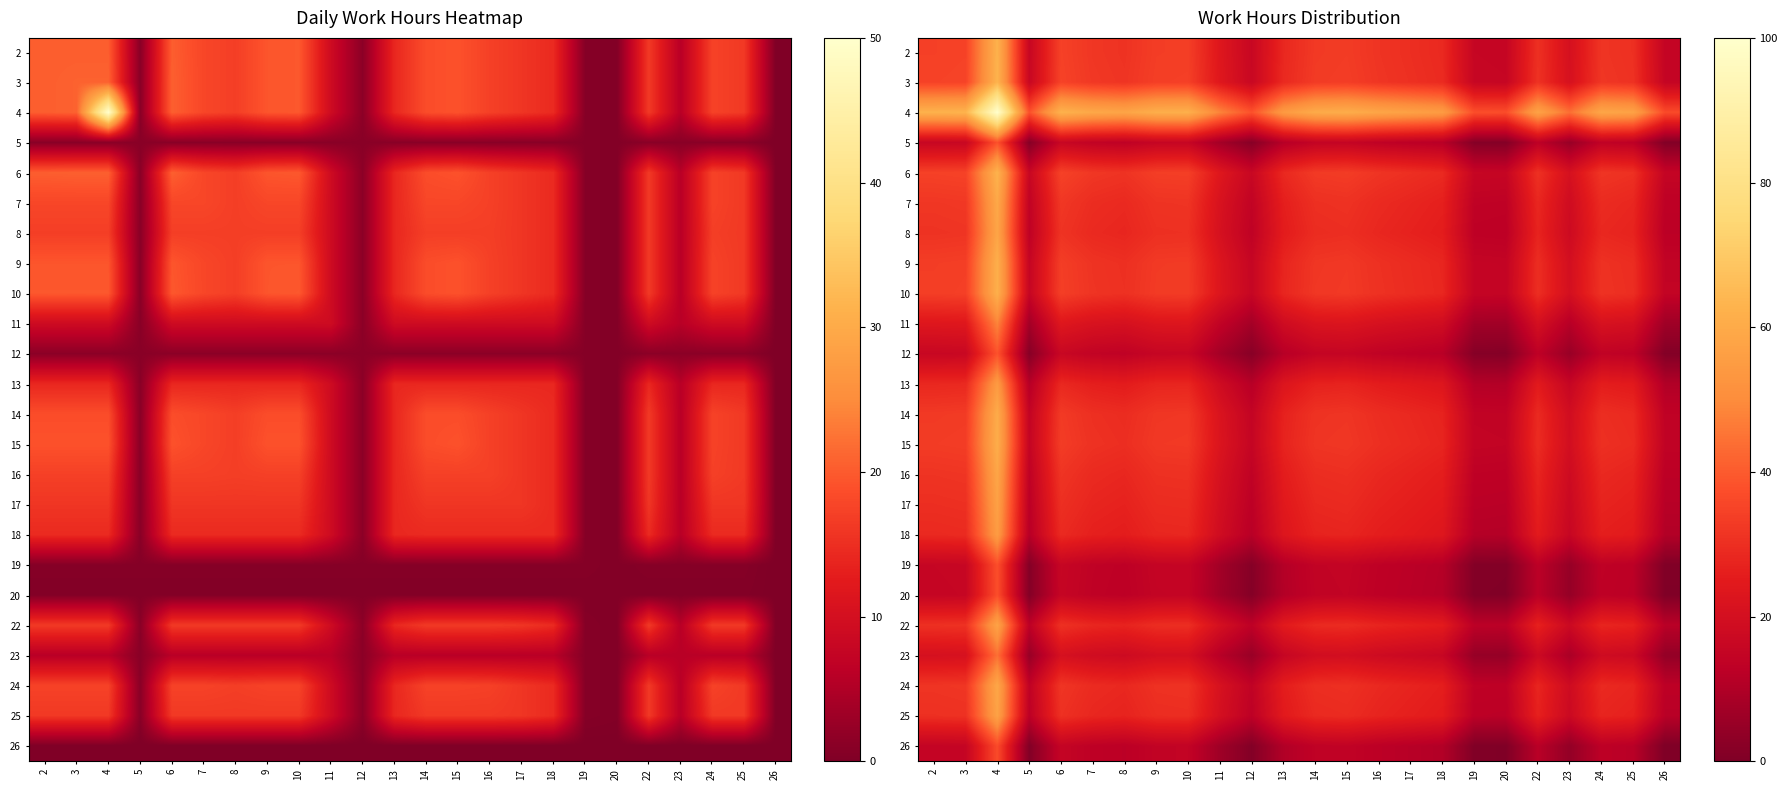

The 3 series shows 14.2 at 15. True or false?

False